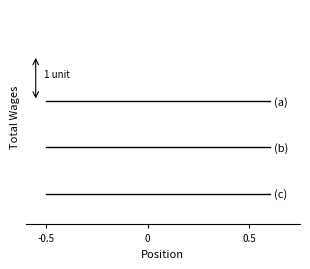

What is the label of the 1st point from the left?

-0.5